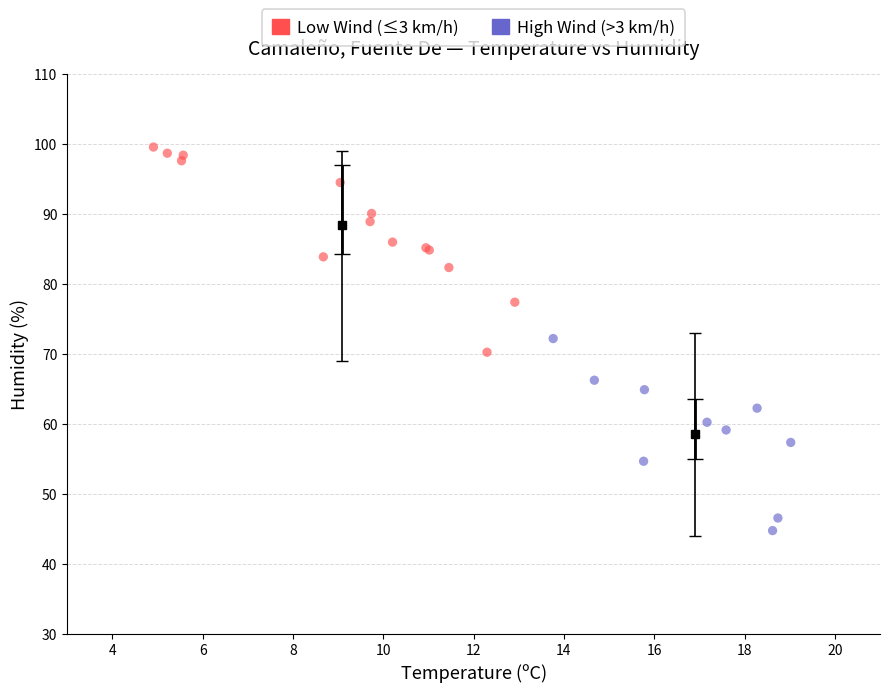

Which series reaches the maximum Y coordinate?

Low Wind (≤3 km/h)